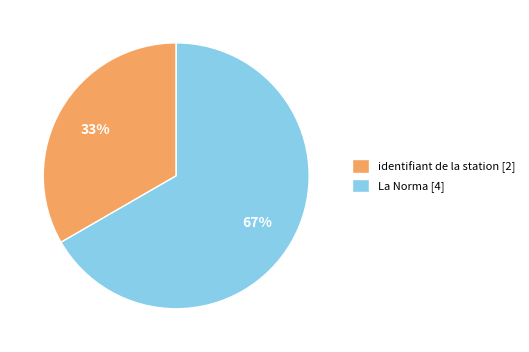

Rank the categories by value from highest to lowest.

La Norma, identifiant de la station